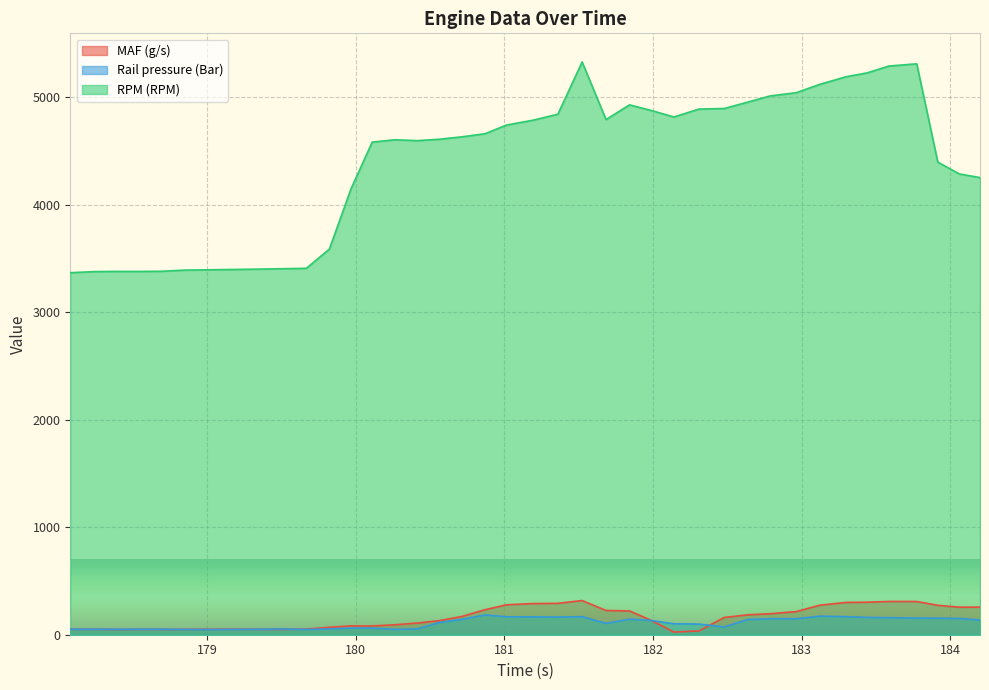

Does the chart display data point markers on the line(s)?

No